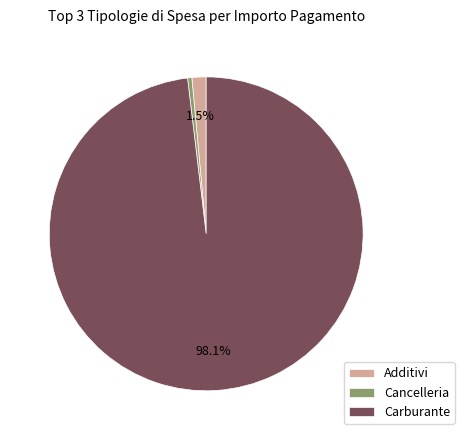

Rank the categories by value from highest to lowest.

Carburante, Additivi, Cancelleria